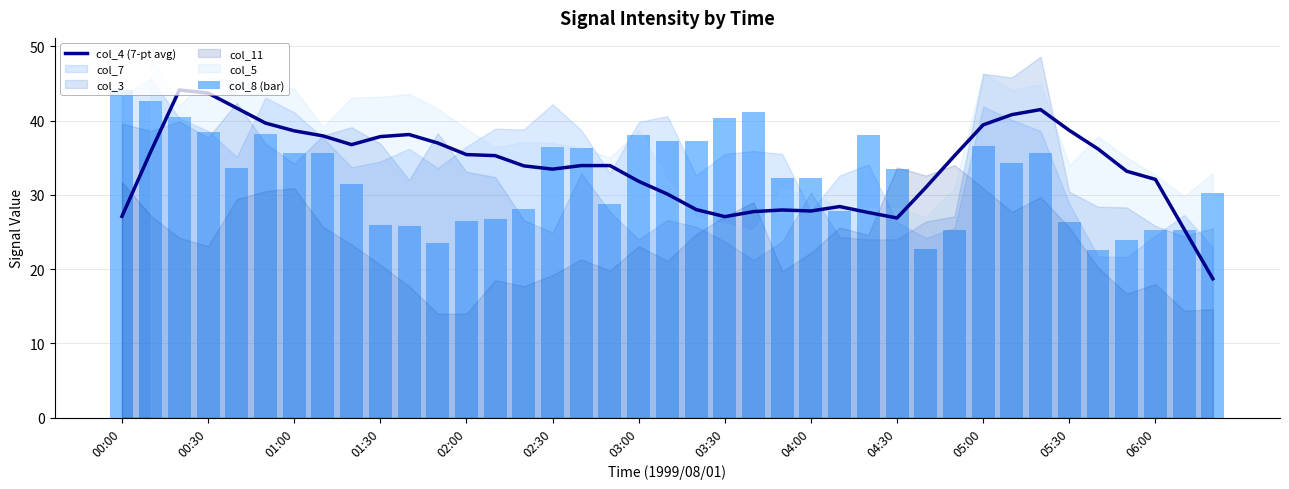

Reading left to right, extract all data points from this chart.

col_4 (7-pt avg): 27.1	35.8	44.1	43.7	41.7	39.7	38.6	37.9	36.8	37.8	38.1	37.0	35.4	35.3	33.9	33.5	33.9	33.9	31.8	30.1	28.0	27.1	27.7	28.0	27.8	28.4	27.6	26.9	31.0	35.3	39.4	40.8	41.5	38.7	36.2	33.2	32.1	25.4	18.7
col_8 (bar): 44.1	42.7	40.5	38.5	33.6	38.2	35.6	35.6	31.5	25.9	25.8	23.5	26.5	26.7	28.1	36.4	36.3	28.7	38.1	37.3	37.3	40.3	41.1	32.2	32.3	27.8	38.1	33.5	22.7	25.3	36.6	34.3	35.7	26.3	22.6	23.9	25.2	25.2	30.3